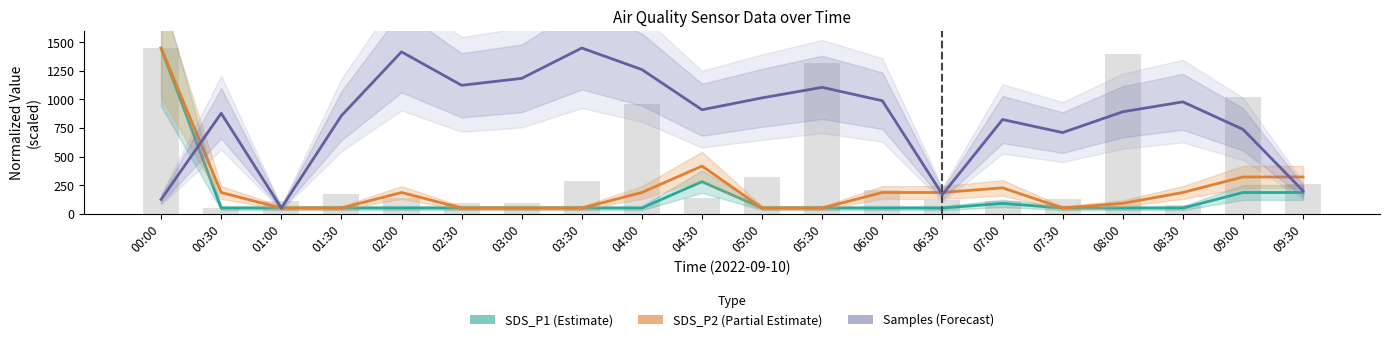

Which label corresponds to the smallest value in the chart?

00:30